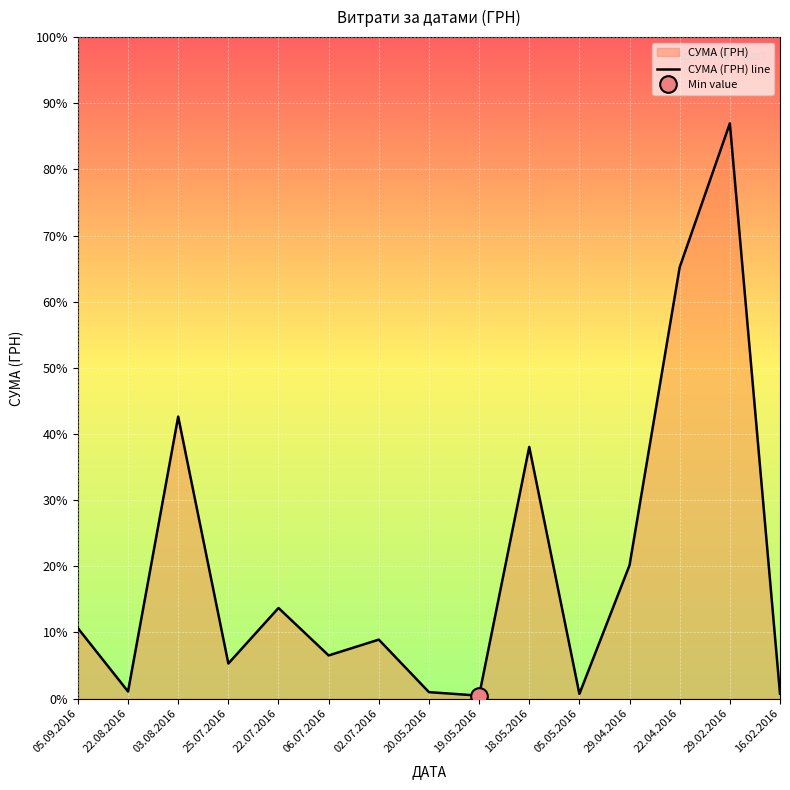

Is it true that the value at 02.07.2016 is 261.7?

False